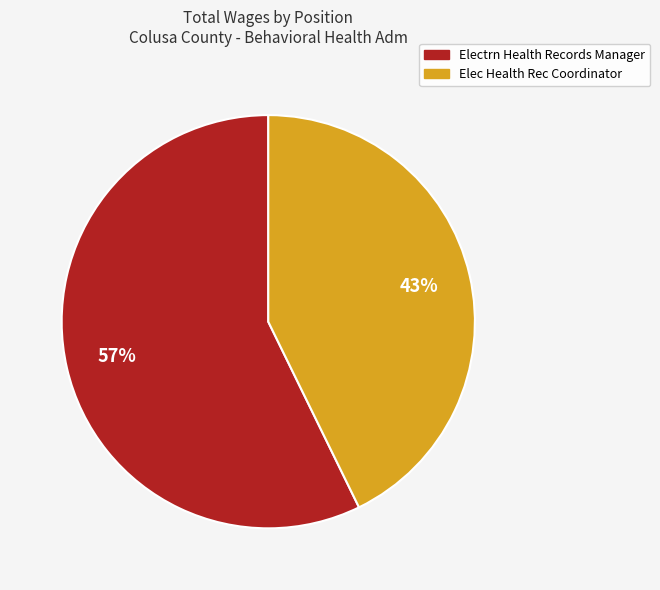

How many segments does this pie chart have?

2